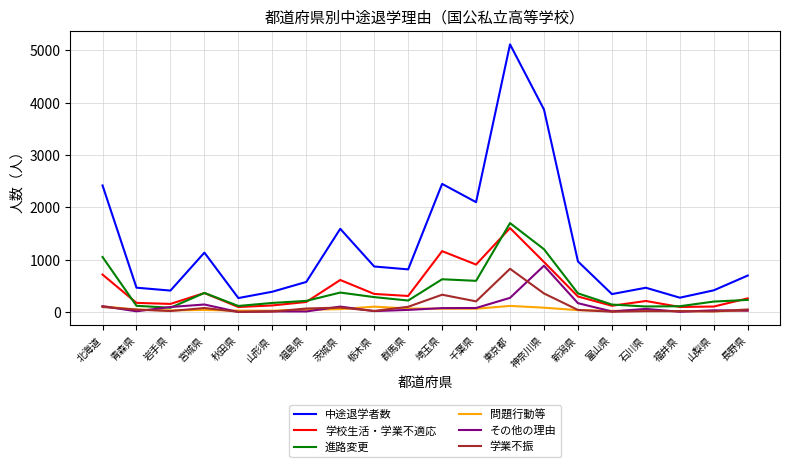

True or false: 学業不振 has a value of 7 at 富山県.

True